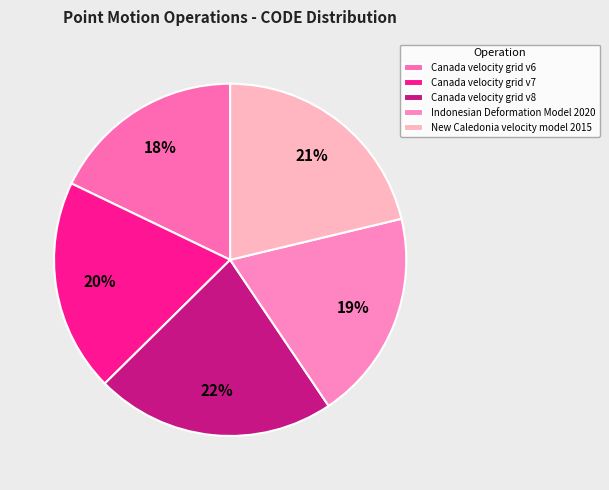

How many slices are in this pie chart?

5